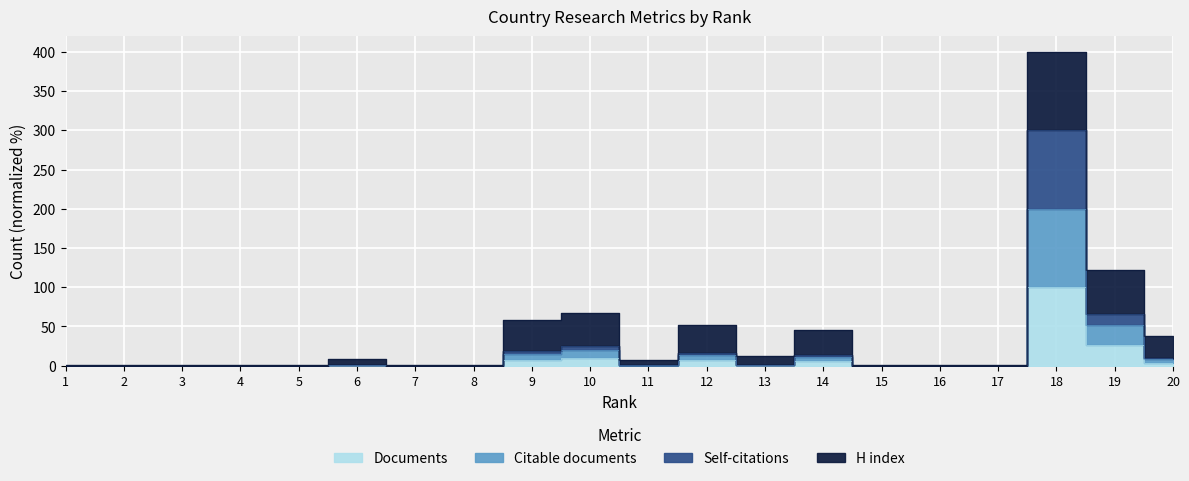

Which series has the widest spread of values?

Self-citations